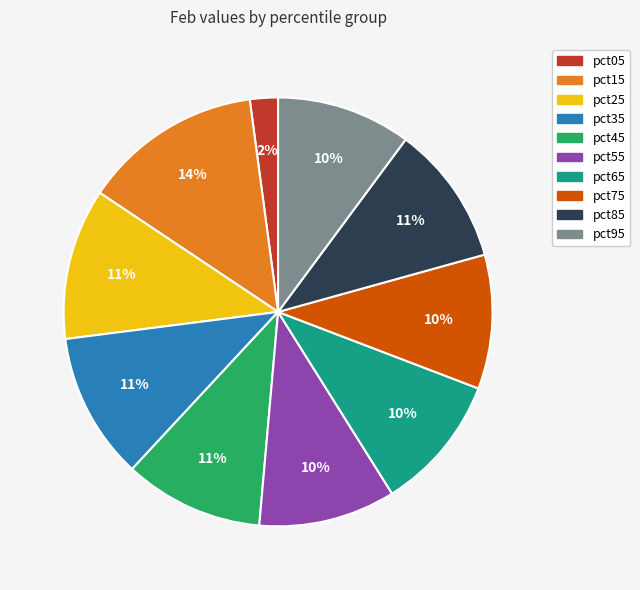

To the nearest percent, what is the average slice percentage?

10%